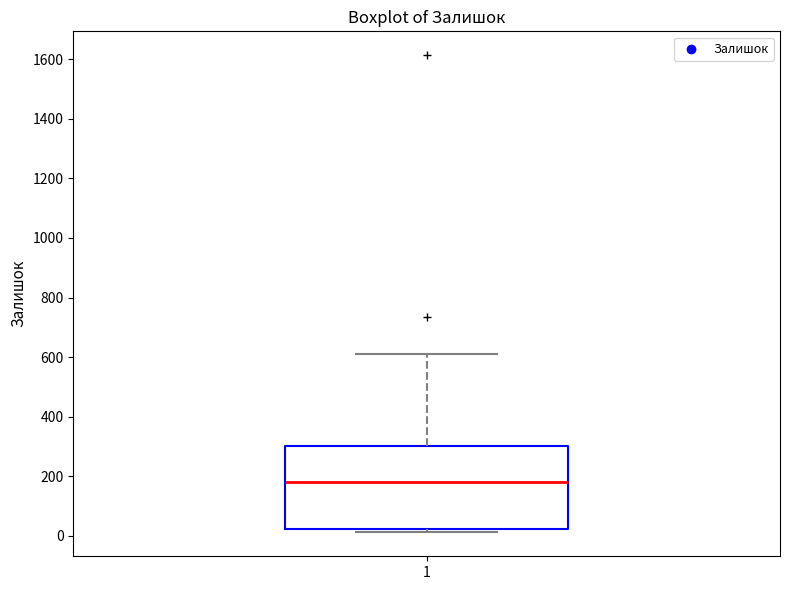

Where is the upper edge of the box at x = 1 on the y-axis? The values are not printed on the chart, so give them approximately, as read against the axis.

300